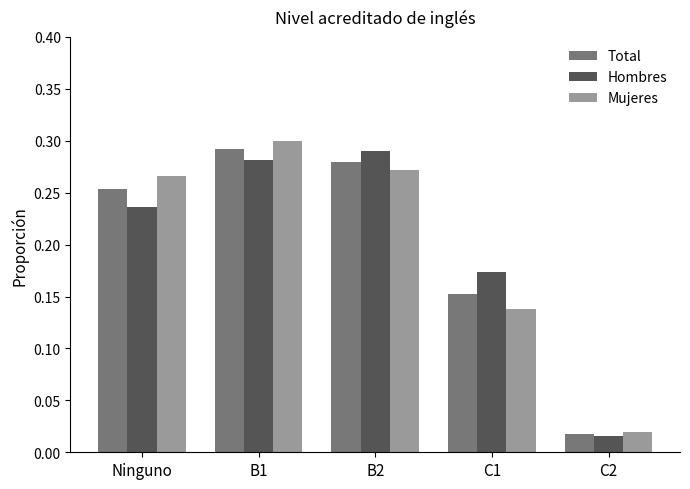

How many categories are shown in the chart?

5